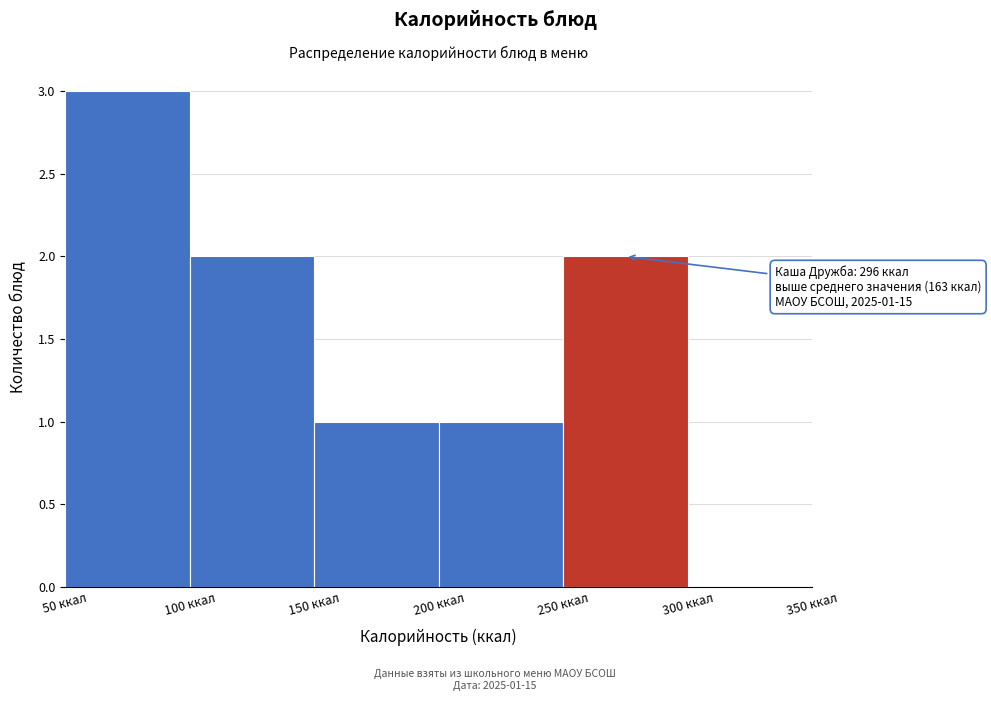

Which range on the x-axis has the tallest bar?

50 to 100